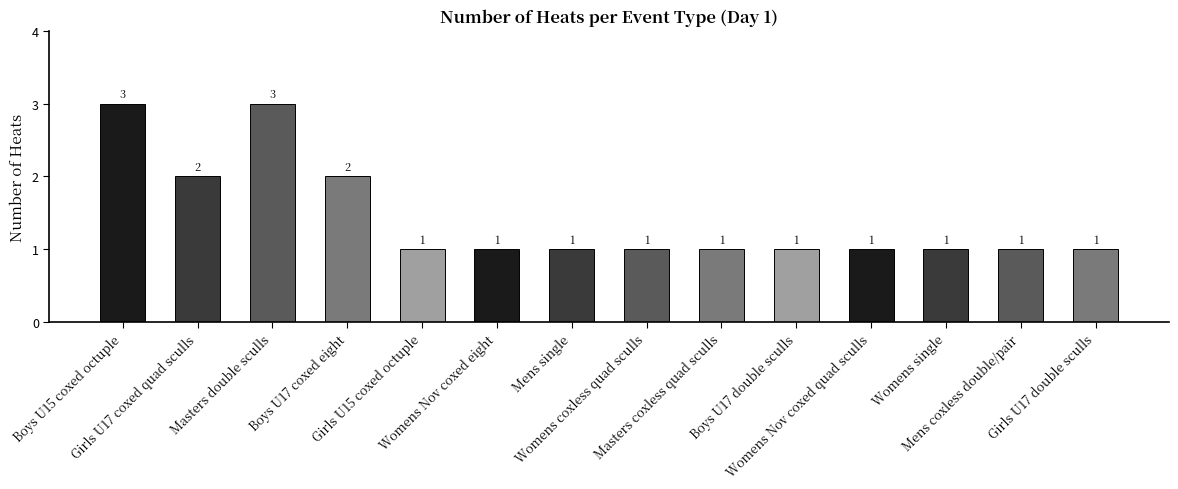

What is the value of the 3rd bar from the left?

3